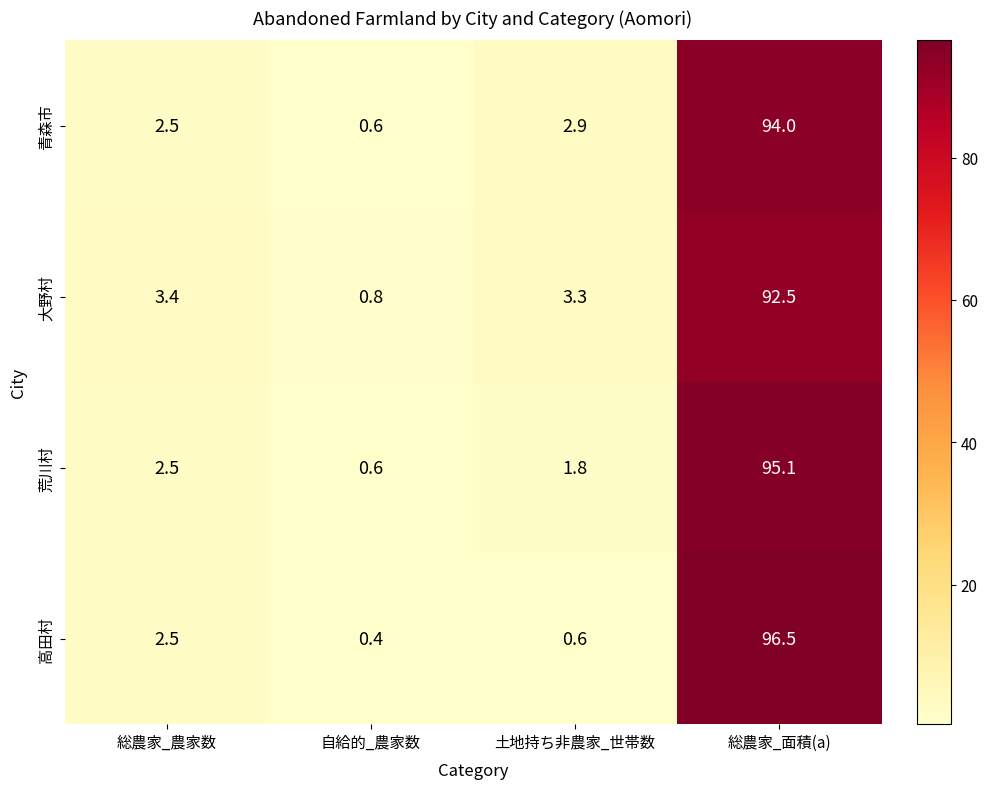

At which label does 荒川村 reach its minimum?

自給的_農家数